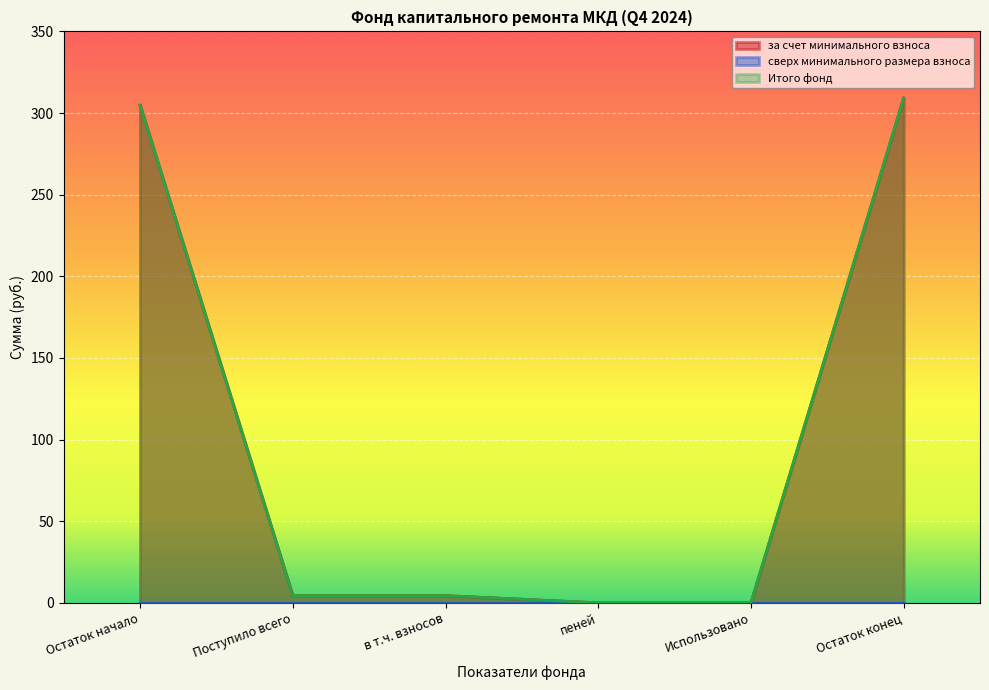

Is the value of за счет минимального взноса at Поступило всего greater than the value of Итого фонд at Остаток конец?

No